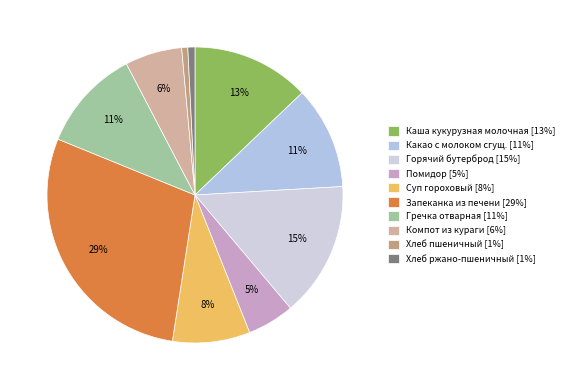

What percentage is the Помидор slice, to the nearest percent?

5%